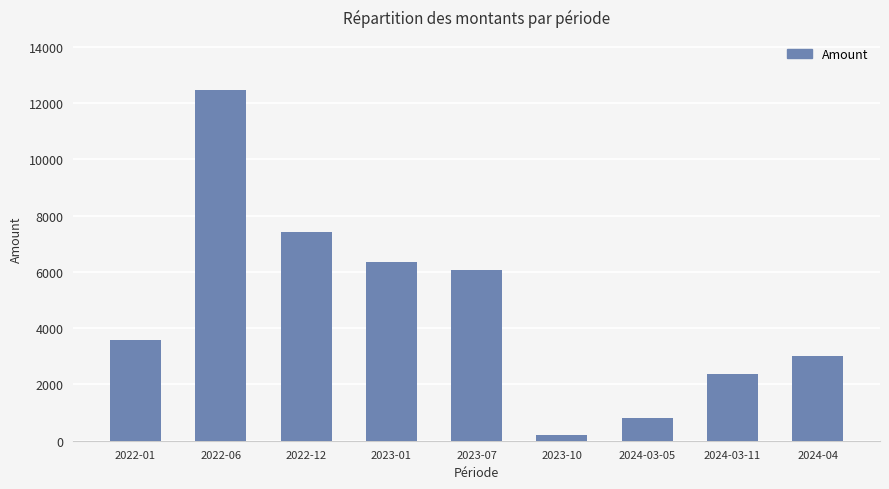

Reading left to right, list all the values displayed in this chart.

3561.5	12476.2	7433.0	6339.0	6082.5	217.3	821.0	2368.2	3013.6